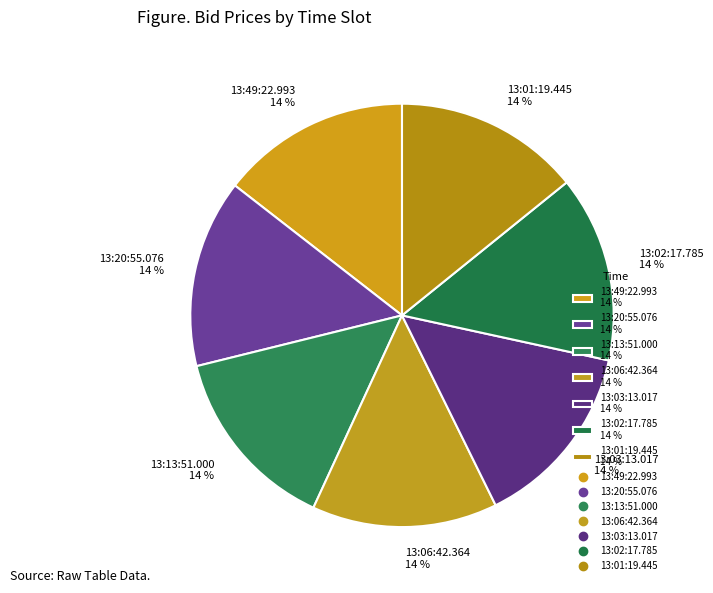

To the nearest percent, what is the average slice percentage?

14%